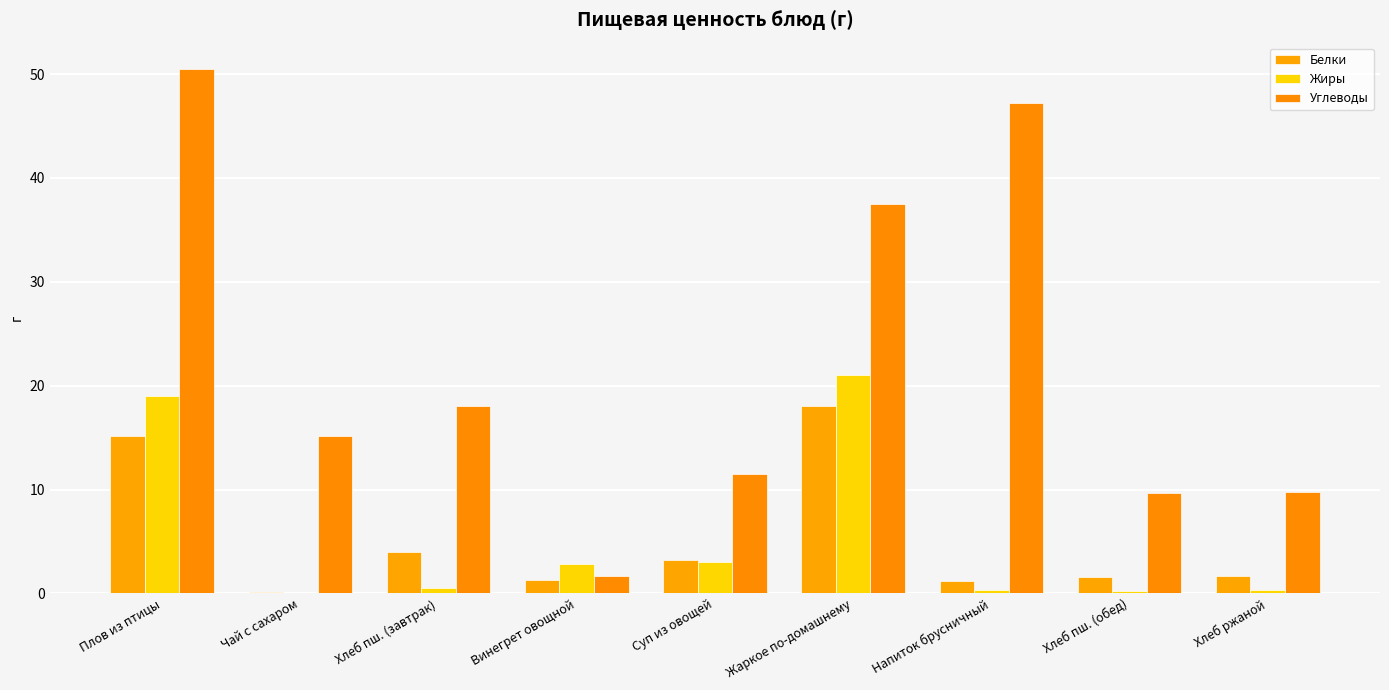

What is the sum of the Жиры values at Чай с сахаром and Суп из овощей?

3.0